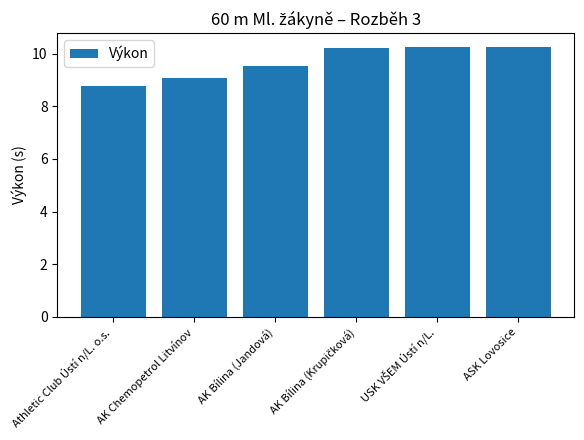

How many values are below 10?

3